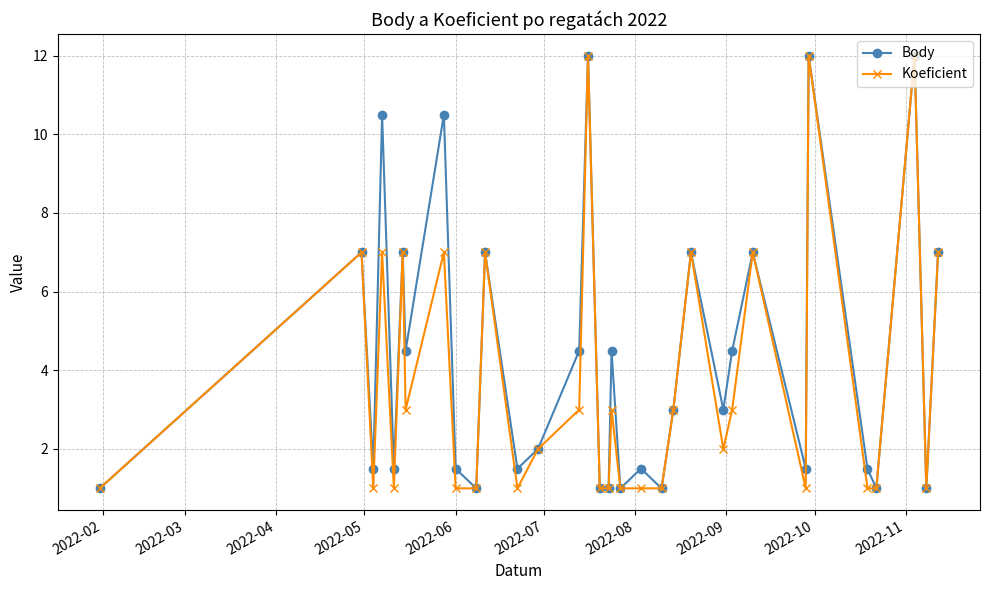

What is the difference between the maximum and minimum values in the Koeficient series?

11.0